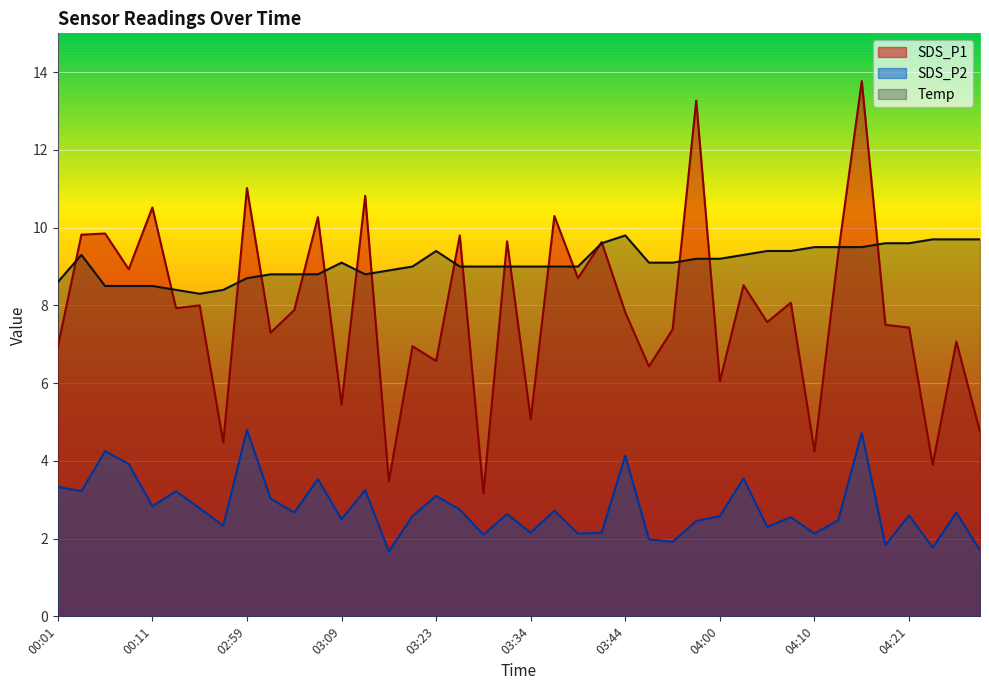

Is the value of SDS_P2 at 03:41 greater than the value of Temp at 03:09?

No